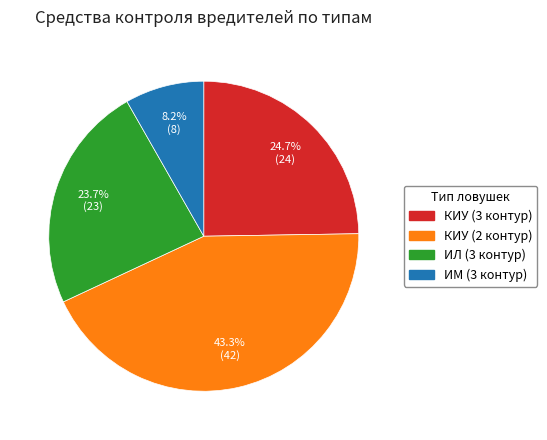

Do ИЛ (3 контур) and КИУ (2 контур) together represent more than half of the pie?

Yes